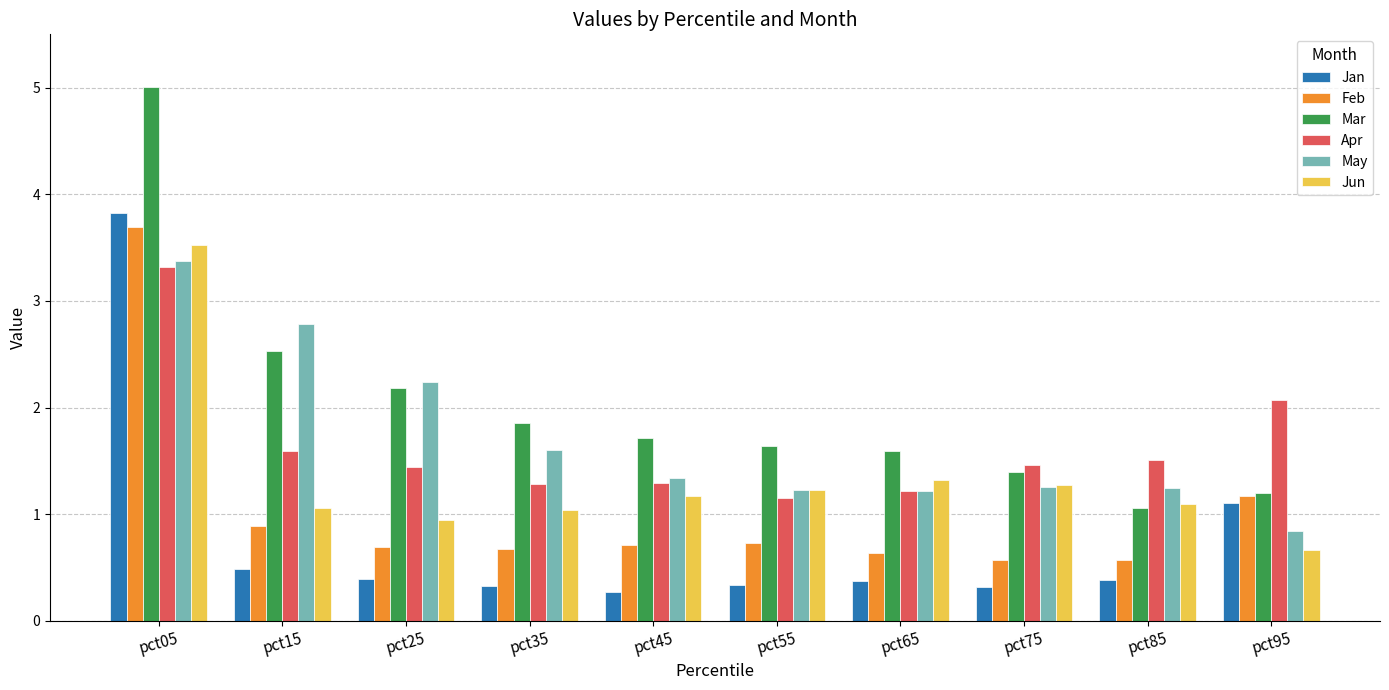

Is it true that Jun equals 1.9 at pct75?

False